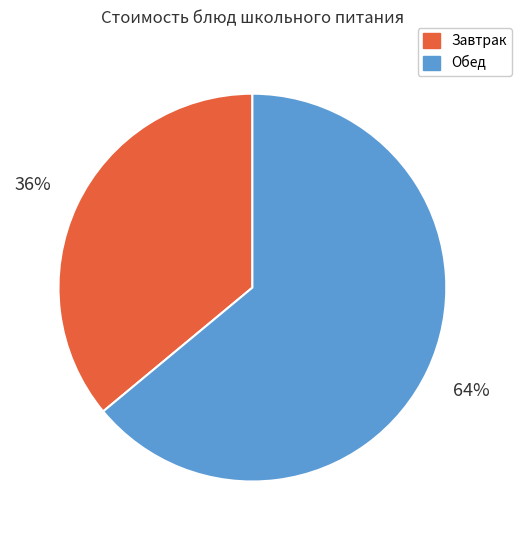

Is there any slice that represents more than half of the pie?

Yes